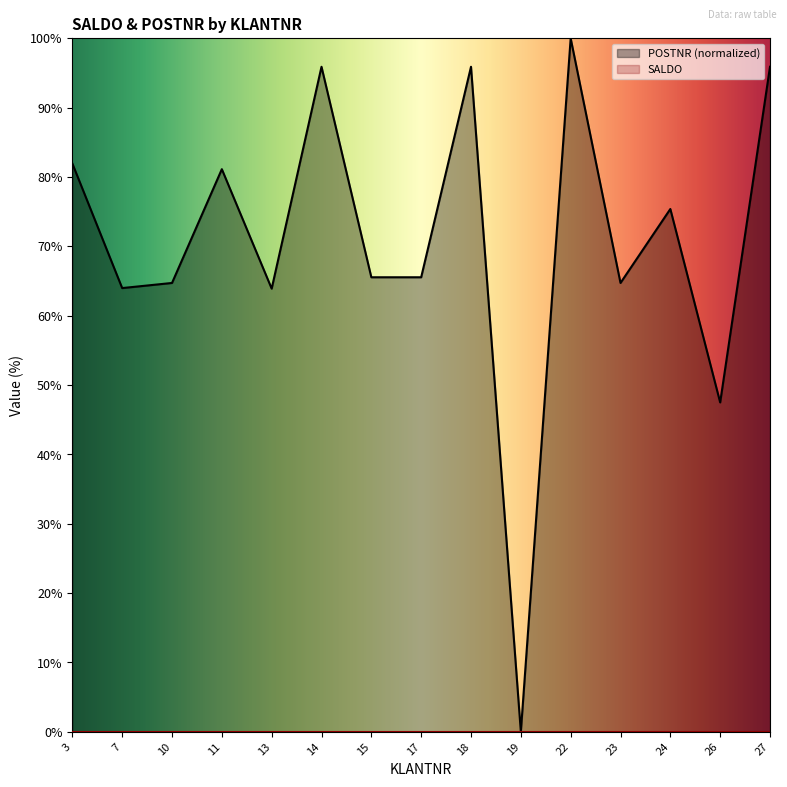

Does the chart have visible grid lines?

No